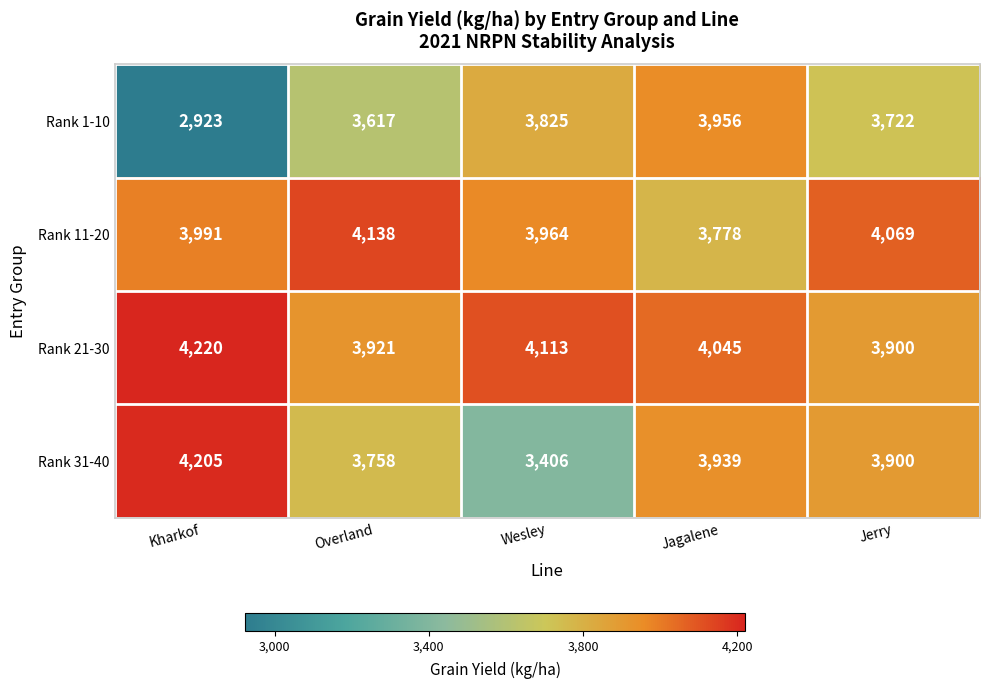

How many data points in Rank 1-10 are less than 3722?

2